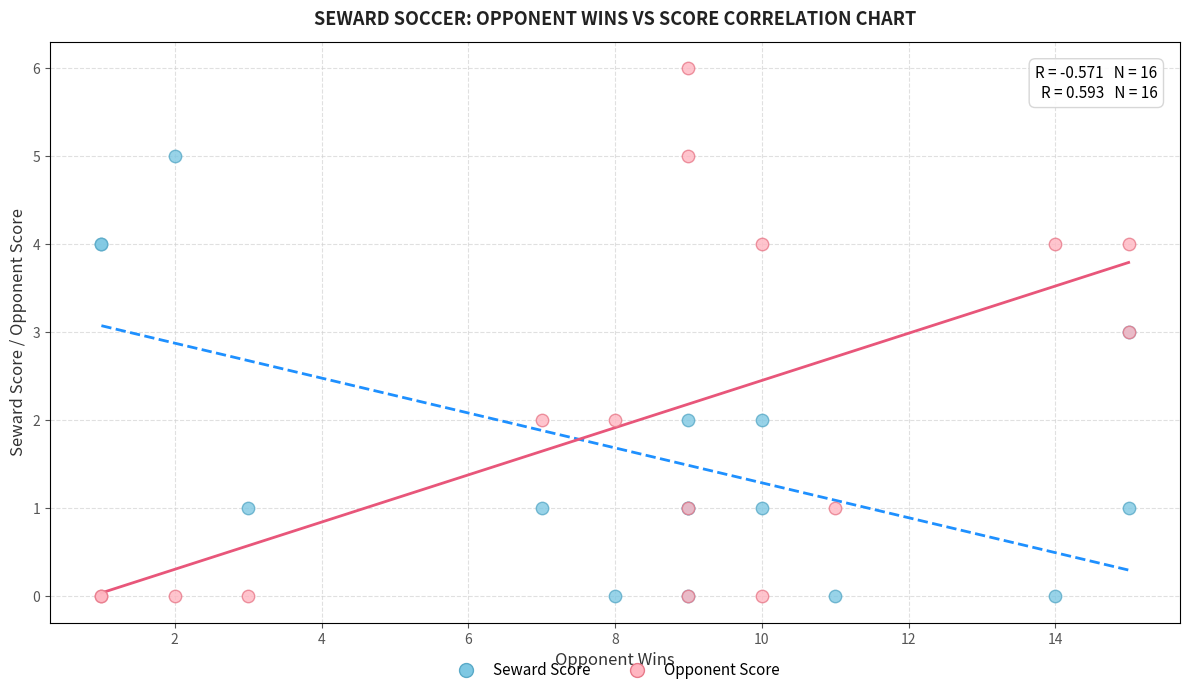

Which series has the largest Y range (max minus min)?

Opponent Score